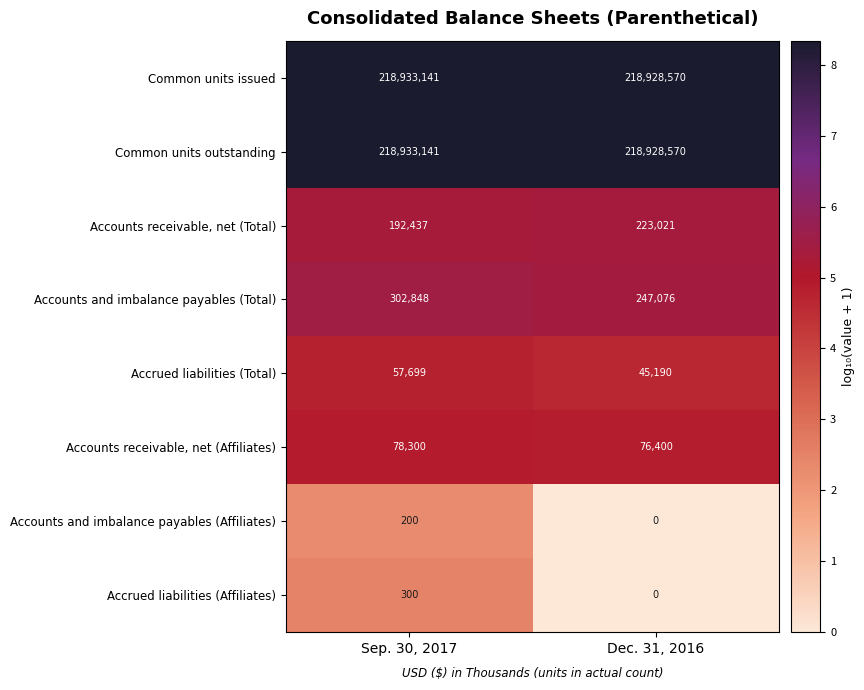

What is the greatest value displayed?

218933141